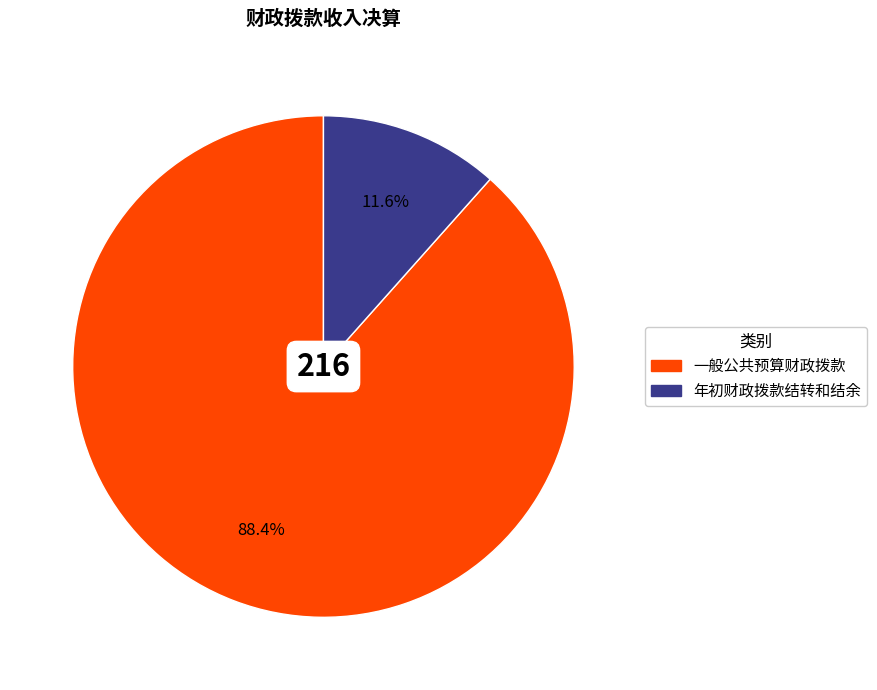

What is the ratio of the value at 一般公共预算财政拨款 to the value at 年初财政拨款结转和结余?

7.6